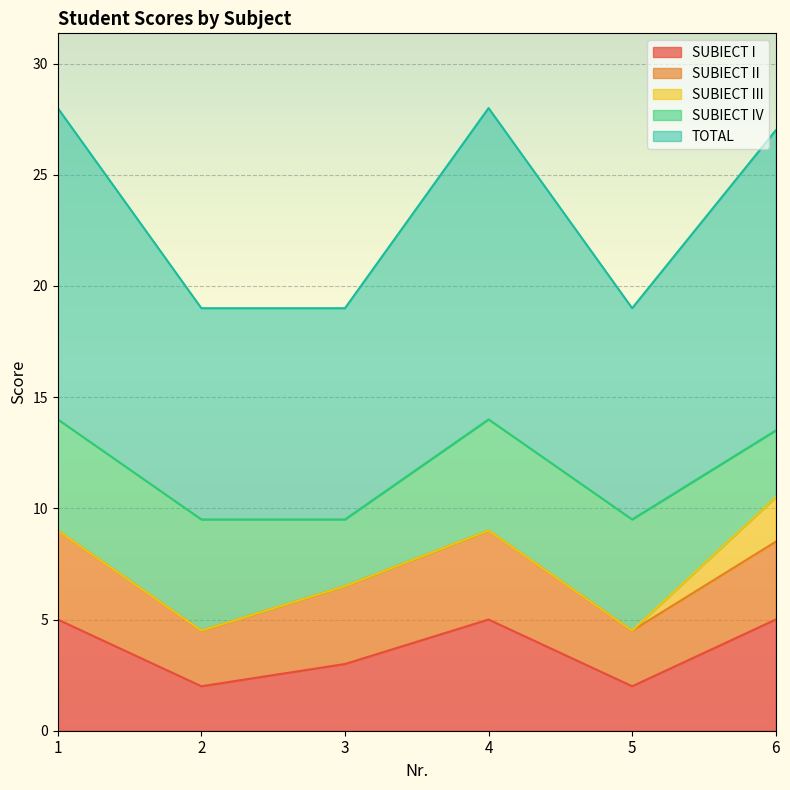

Reading right to left, extract all data points from this chart.

SUBIECT I: 6=5.0	5=2.0	4=5.0	3=3.0	2=2.0	1=5.0
SUBIECT II: 6=3.5	5=2.5	4=4.0	3=3.5	2=2.5	1=4.0
SUBIECT III: 6=2.0	5=0.0	4=0.0	3=0.0	2=0.0	1=0.0
SUBIECT IV: 6=3.0	5=5.0	4=5.0	3=3.0	2=5.0	1=5.0
TOTAL: 6=13.5	5=9.5	4=14.0	3=9.5	2=9.5	1=14.0